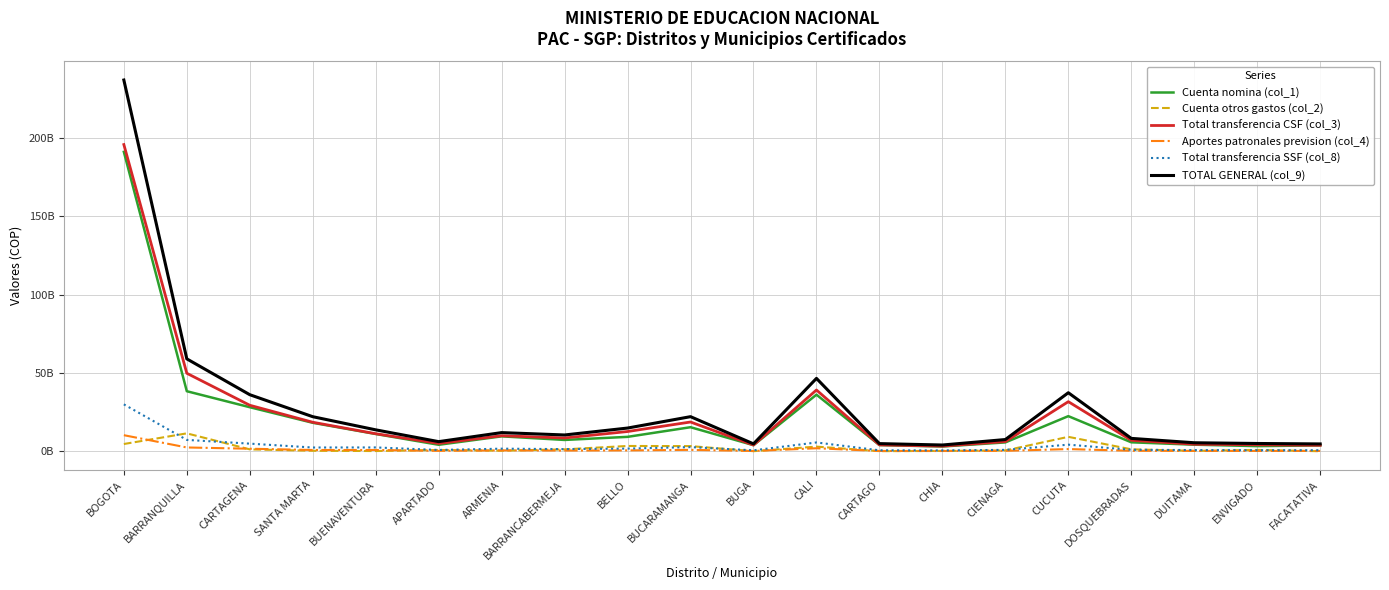

True or false: Total transferencia CSF (col_3) has a value of 5523178383 at FACATATIVA.

False